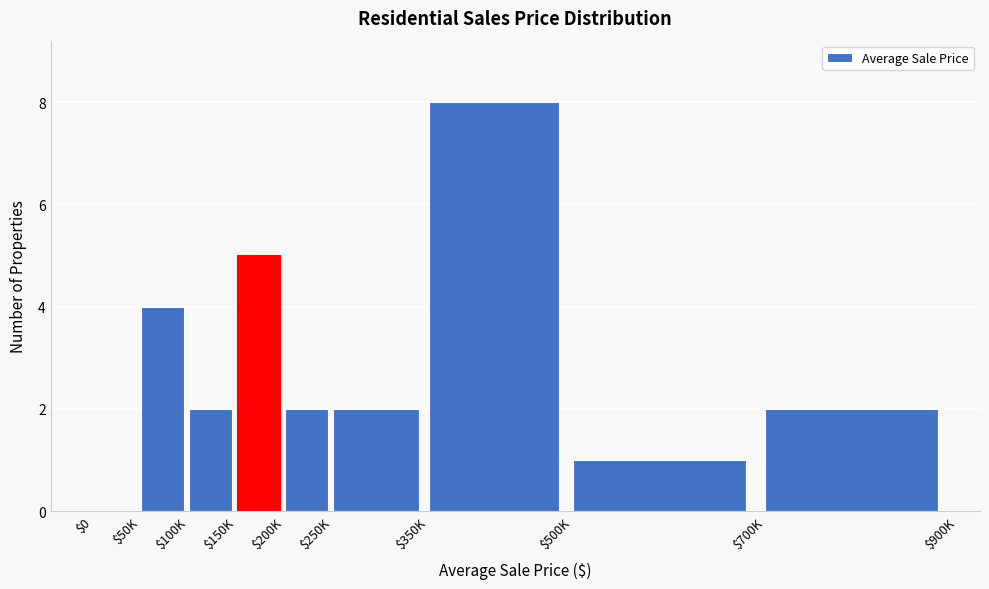

Which category has the highest value across all series?

$350K